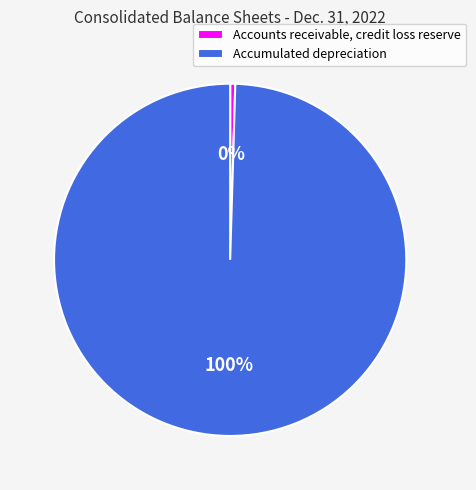

Which has a higher value, Accounts receivable, credit loss reserve or Accumulated depreciation?

Accumulated depreciation